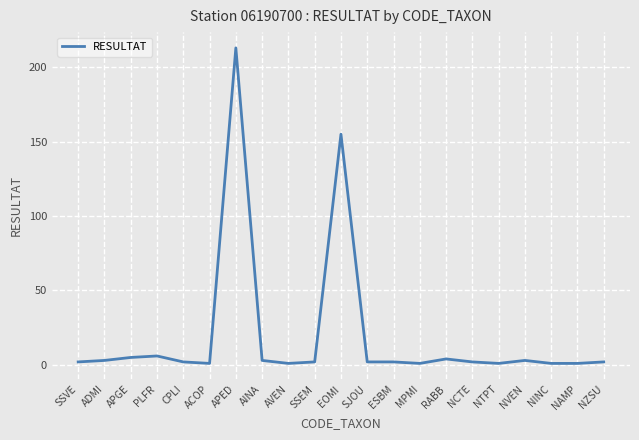

Does the chart have visible grid lines?

Yes